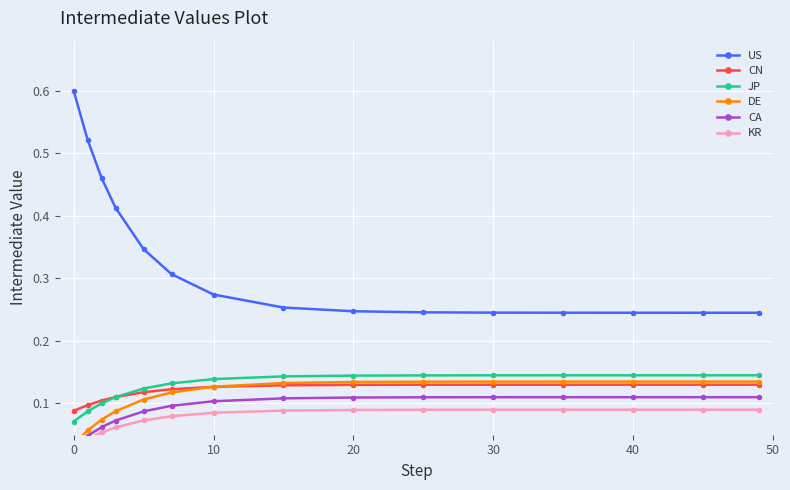

What is the difference between the maximum and minimum values in the US series?

0.4